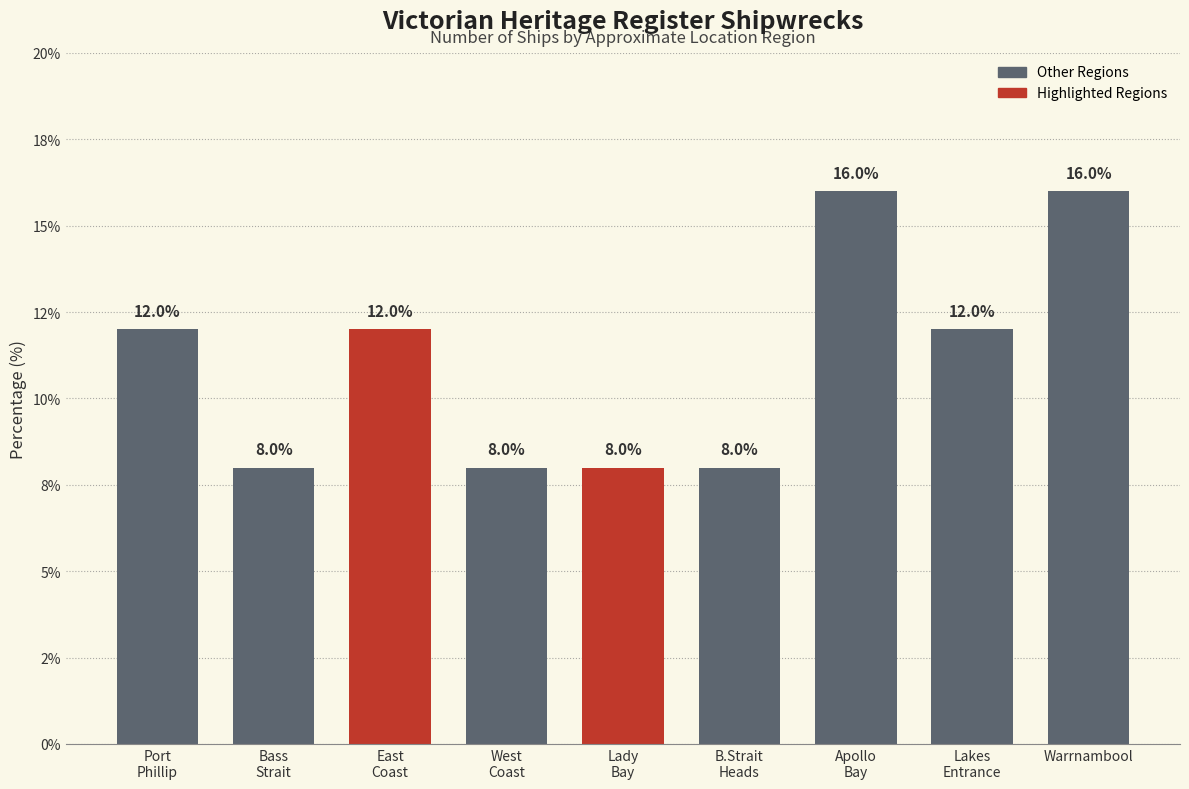

Which has a higher value, Apollo
Bay or Lakes
Entrance?

Apollo
Bay